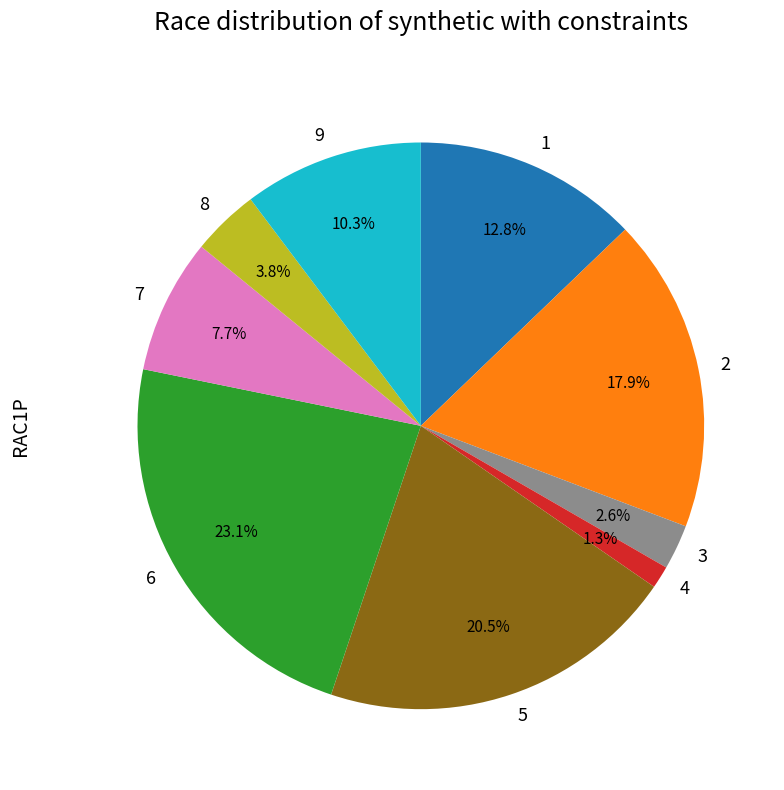

What is the largest slice in the pie chart?

6